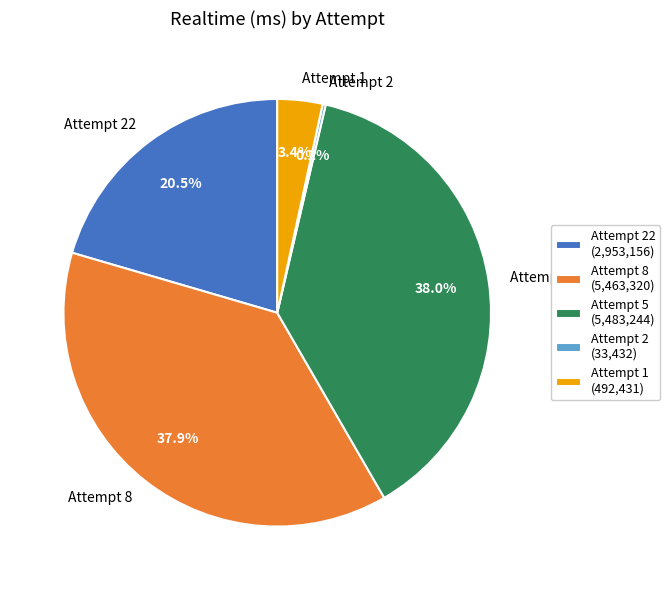

Does any single category account for the majority?

No